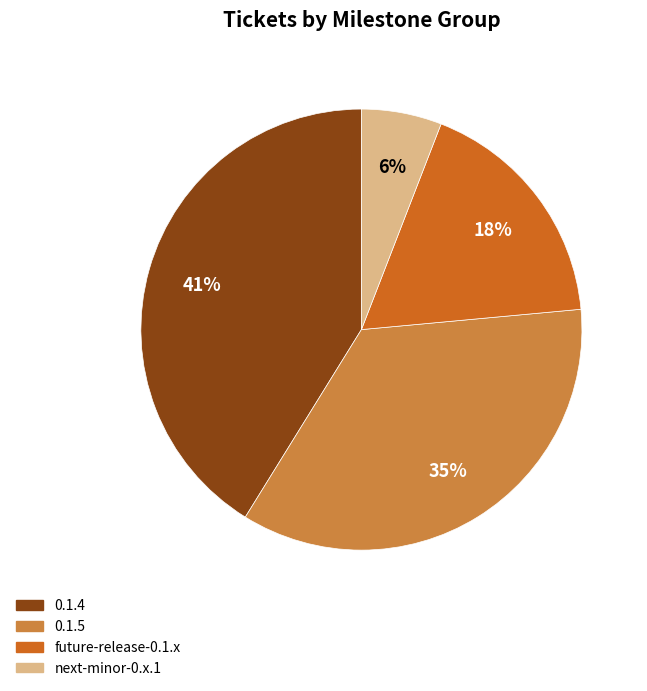

Is the sum of 0.1.5 and future-release-0.1.x greater than half?

Yes